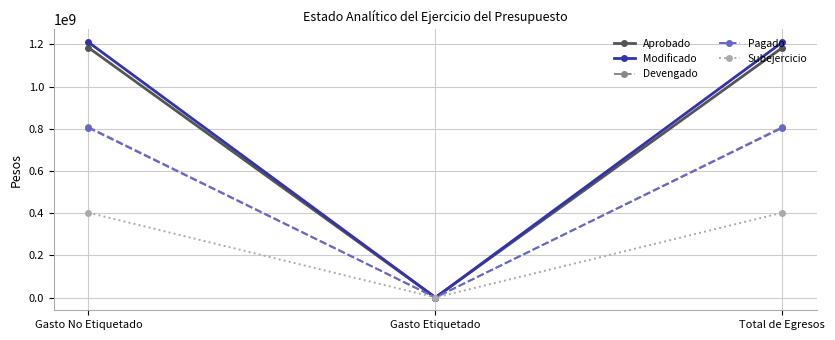

At which label does Subejercicio reach its minimum?

Gasto Etiquetado